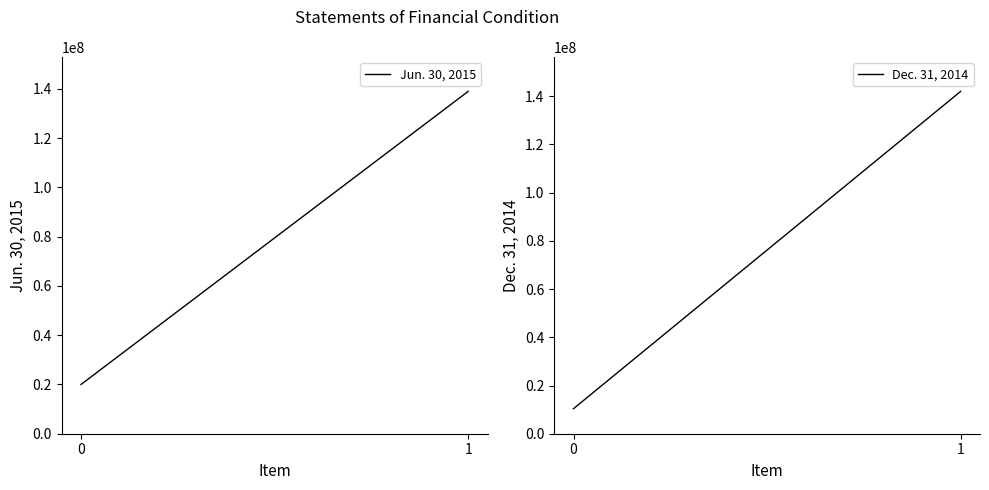

True or false: Dec. 31, 2014 has a value of 141993299 at 1.

True